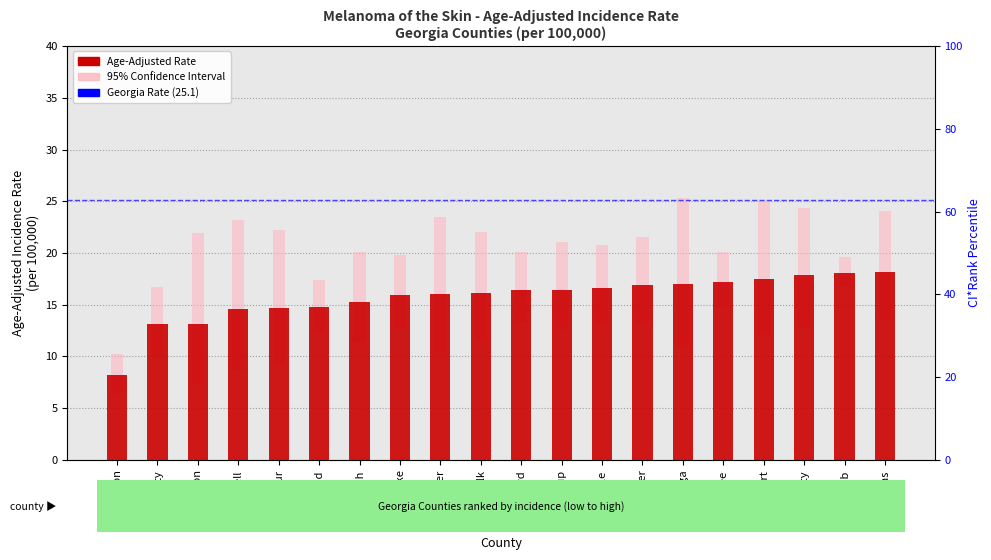

What is the ratio of the value at Walker to the value at Clayton?

2.1